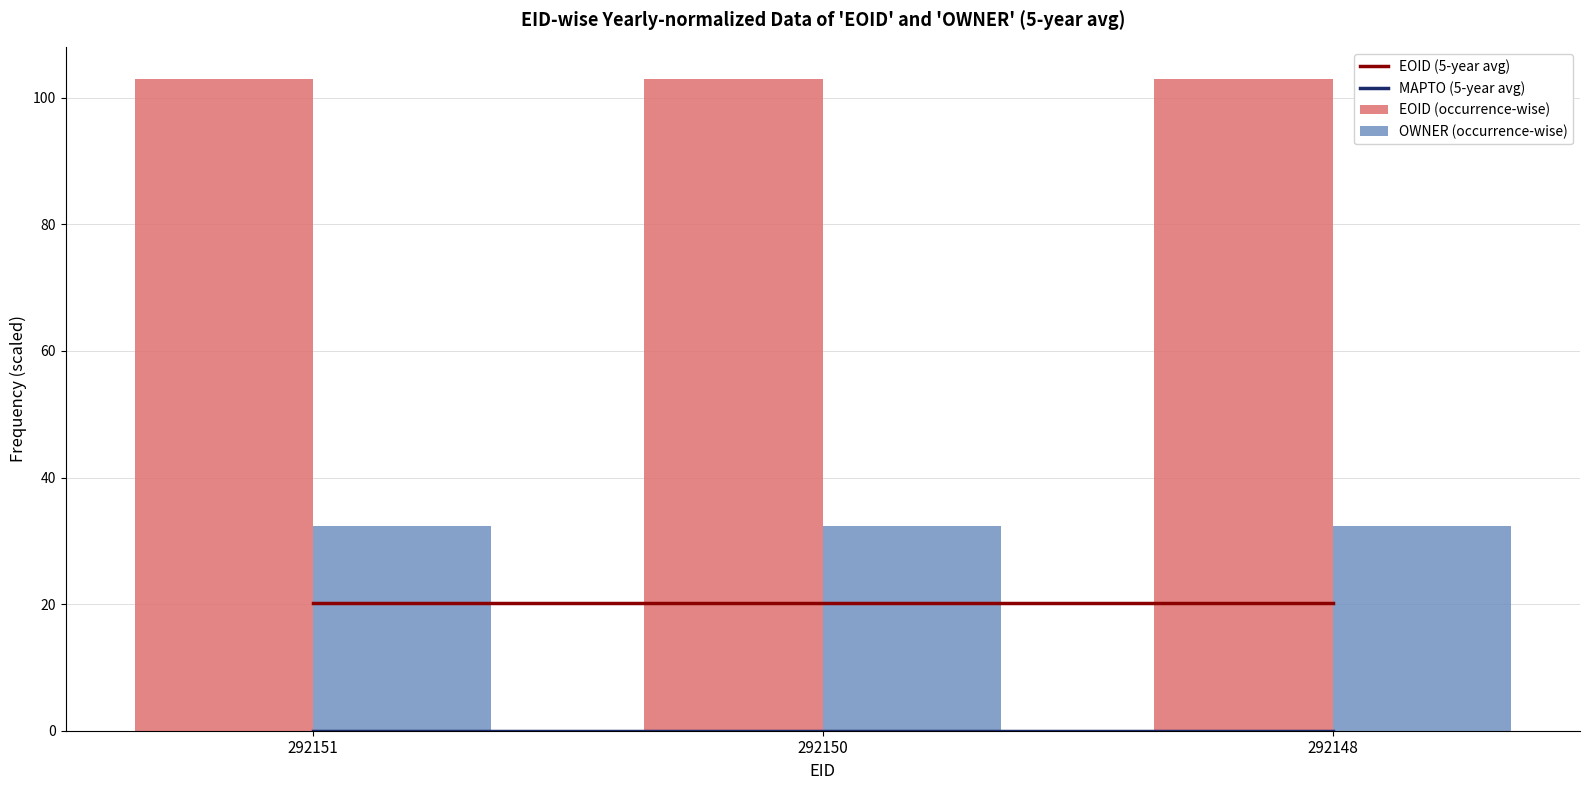

What are all the series names shown in the legend?

EOID (5-year avg), MAPTO (5-year avg), EOID (occurrence-wise), OWNER (occurrence-wise)